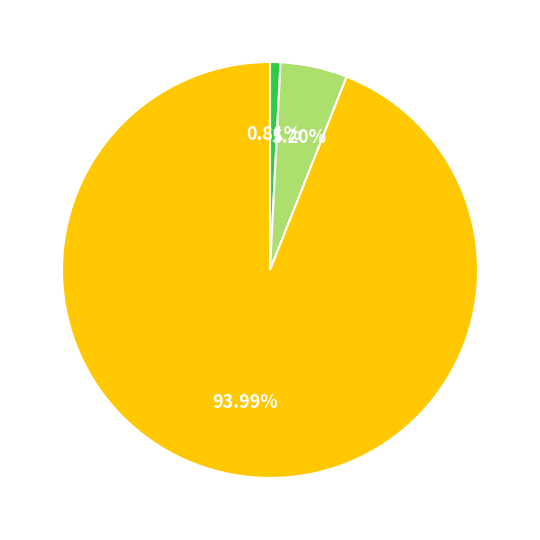

Is there a majority slice in this chart?

Yes